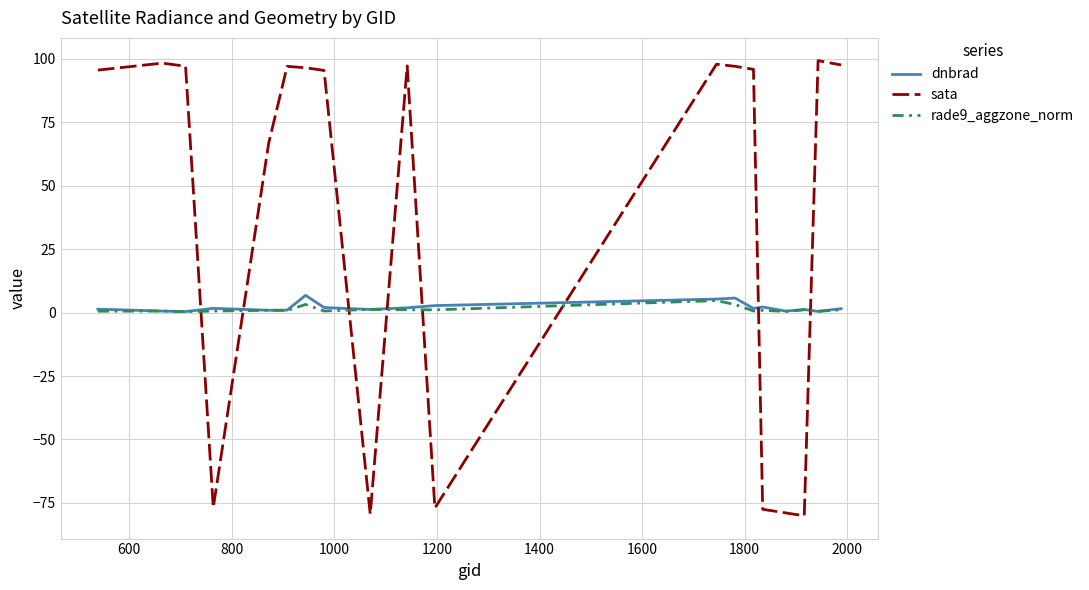

Which series has the largest total across all categories?

sata